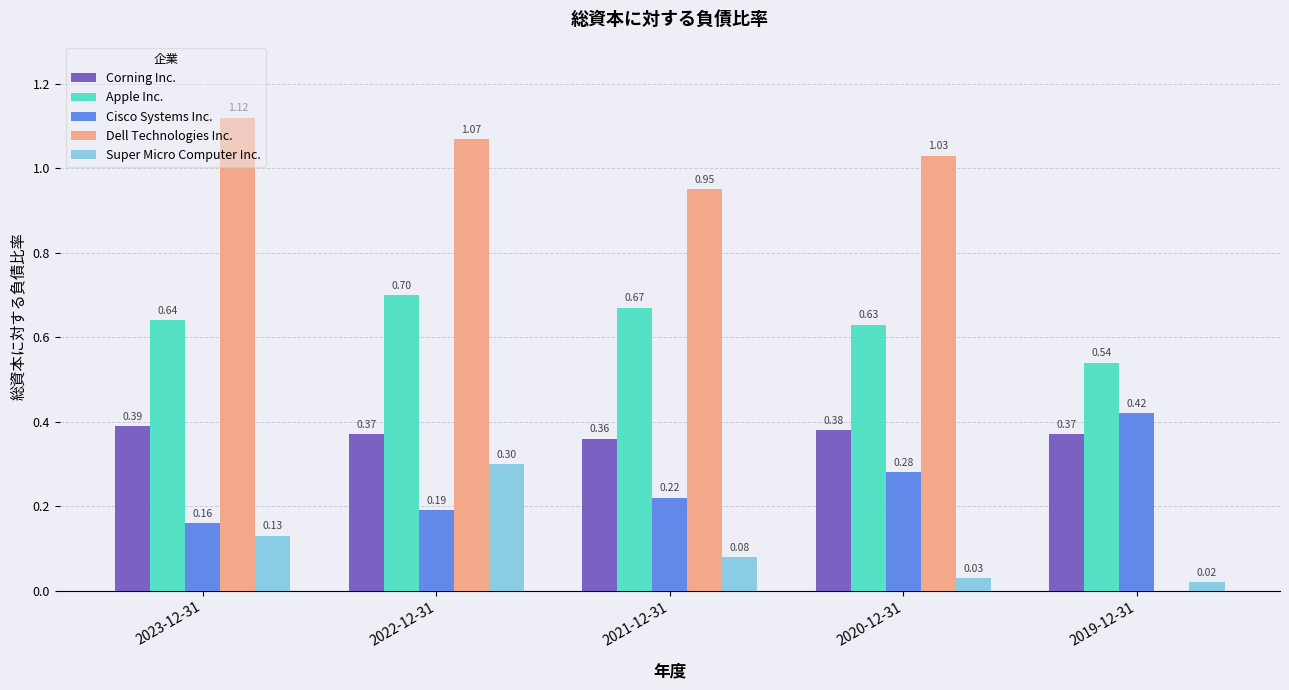

Between 2023-12-31 and 2020-12-31, which series saw the biggest shift?

Cisco Systems Inc.